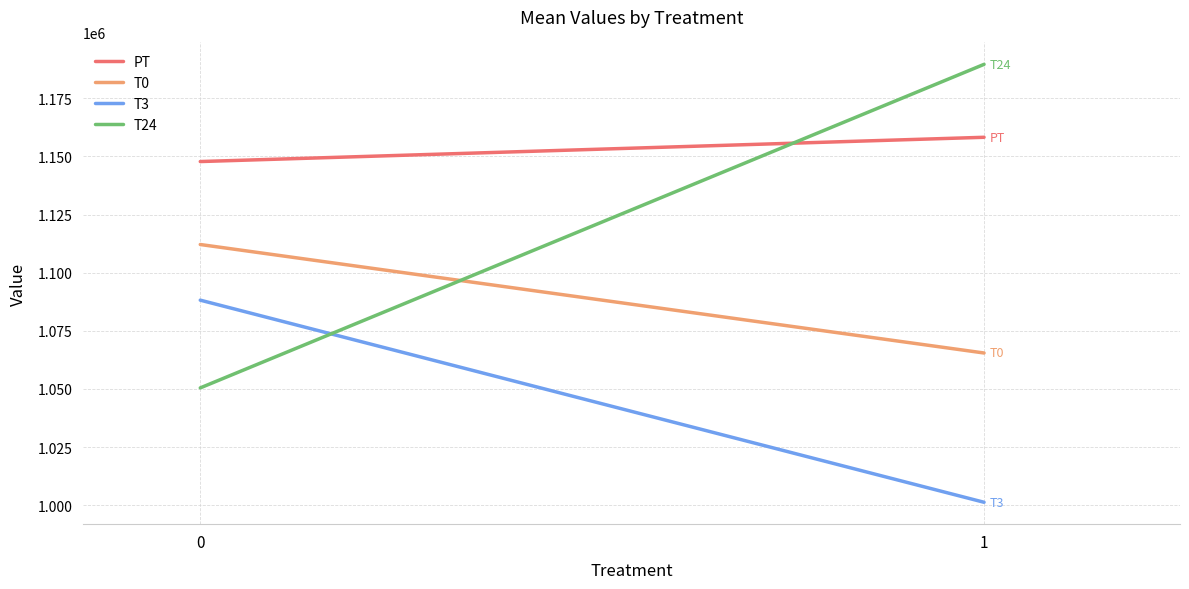

The T0 series shows 1065451.4 at 1. True or false?

True